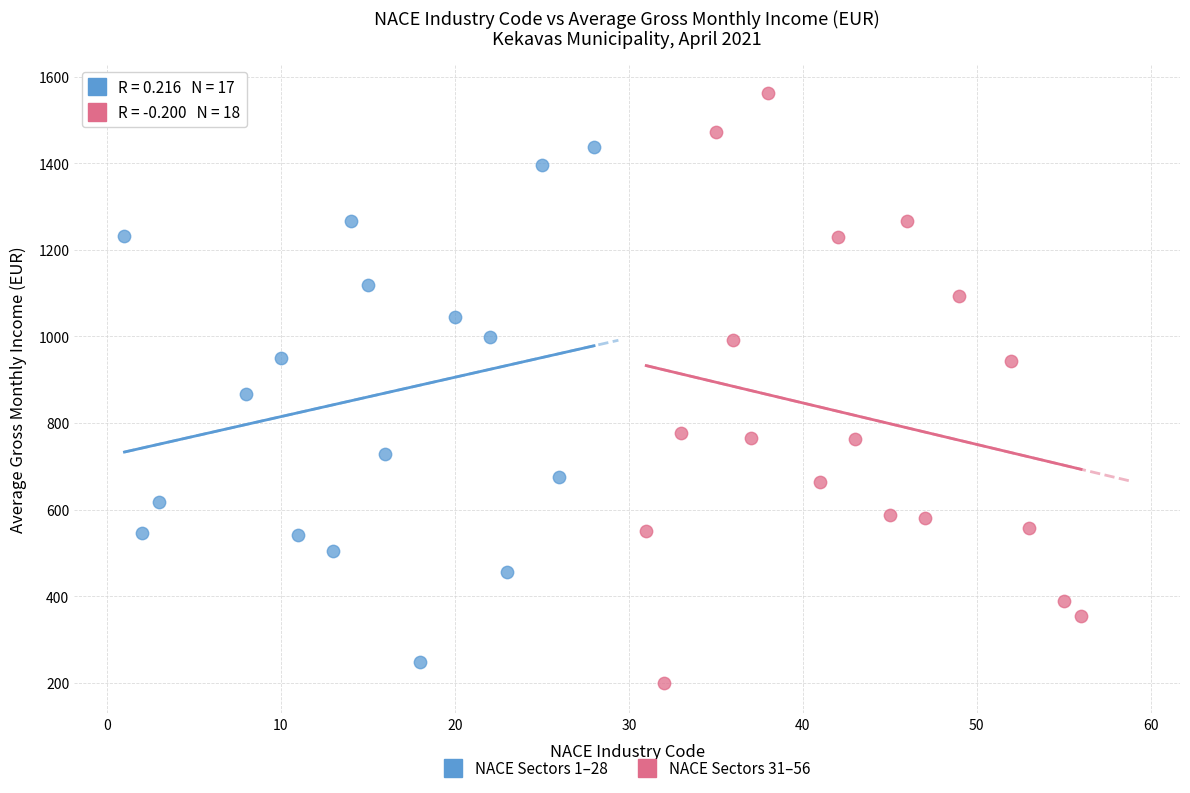

Which series has the widest spread of Y values?

NACE Sectors 31–56